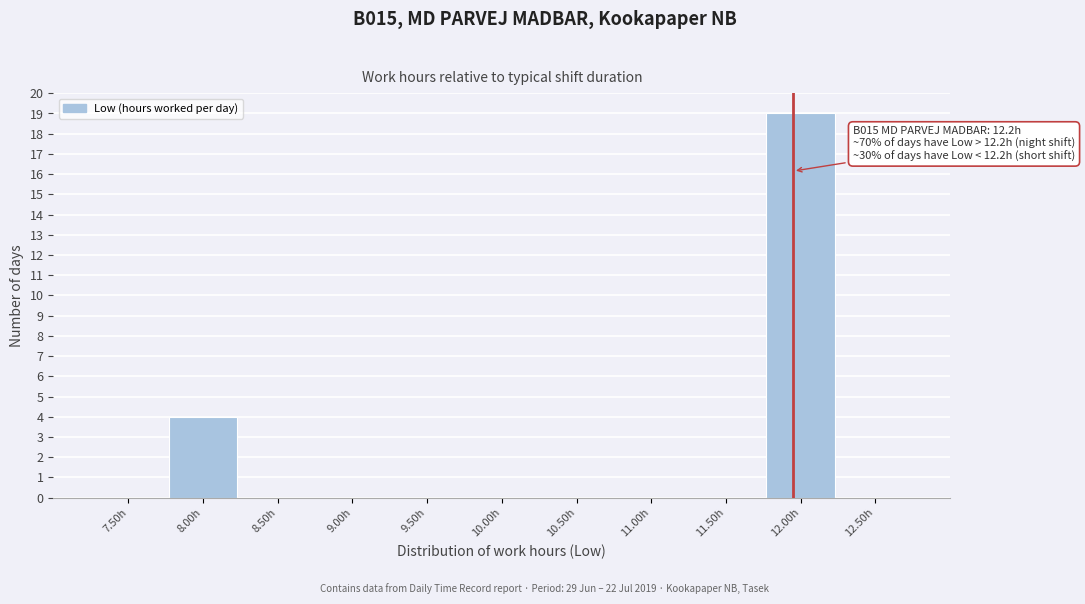

Reading left to right, what are all the values shown in this chart?

7.50h=0	8.00h=4	8.50h=0	9.00h=0	9.50h=0	10.00h=0	10.50h=0	11.00h=0	11.50h=0	12.00h=19	12.50h=0